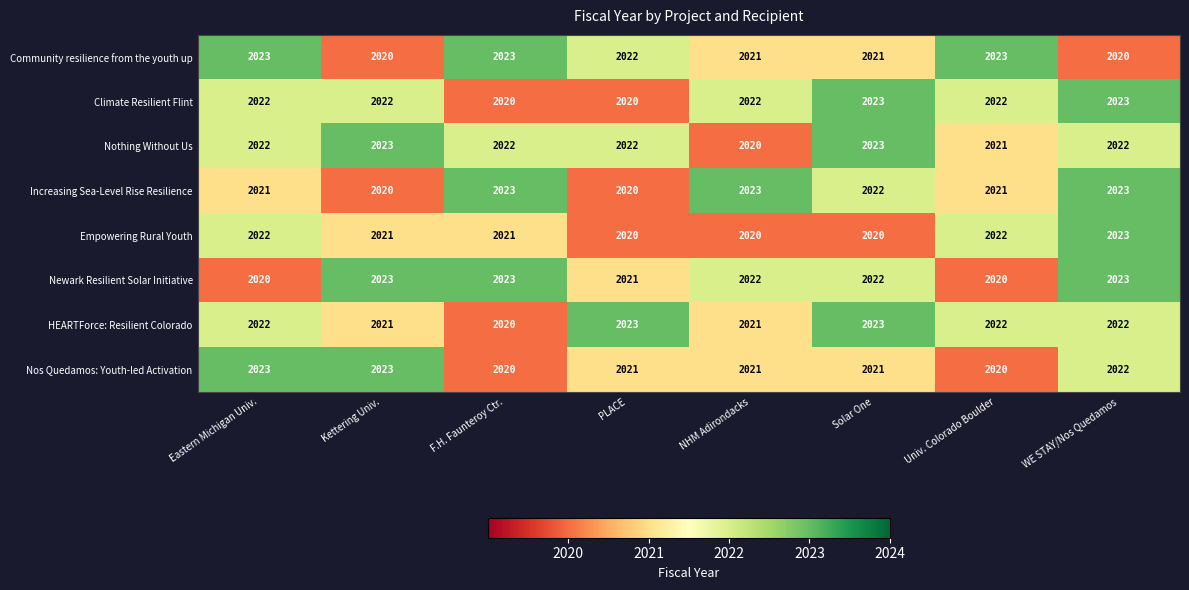

True or false: Community resilience from the youth up has a value of 2022 at PLACE.

True